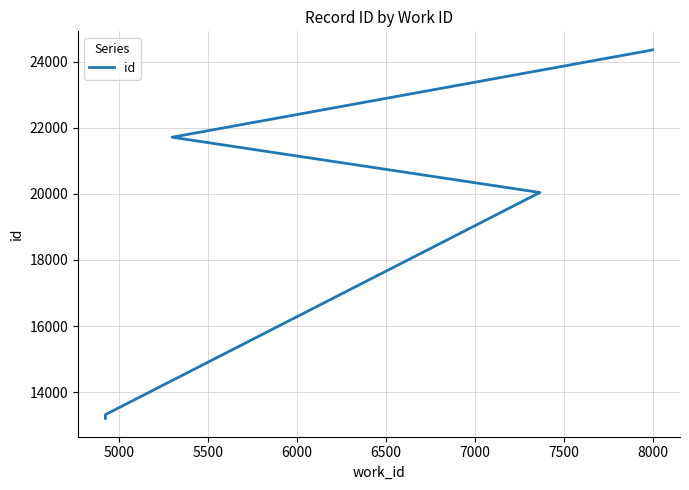

What is the maximum value shown in the chart?

24355